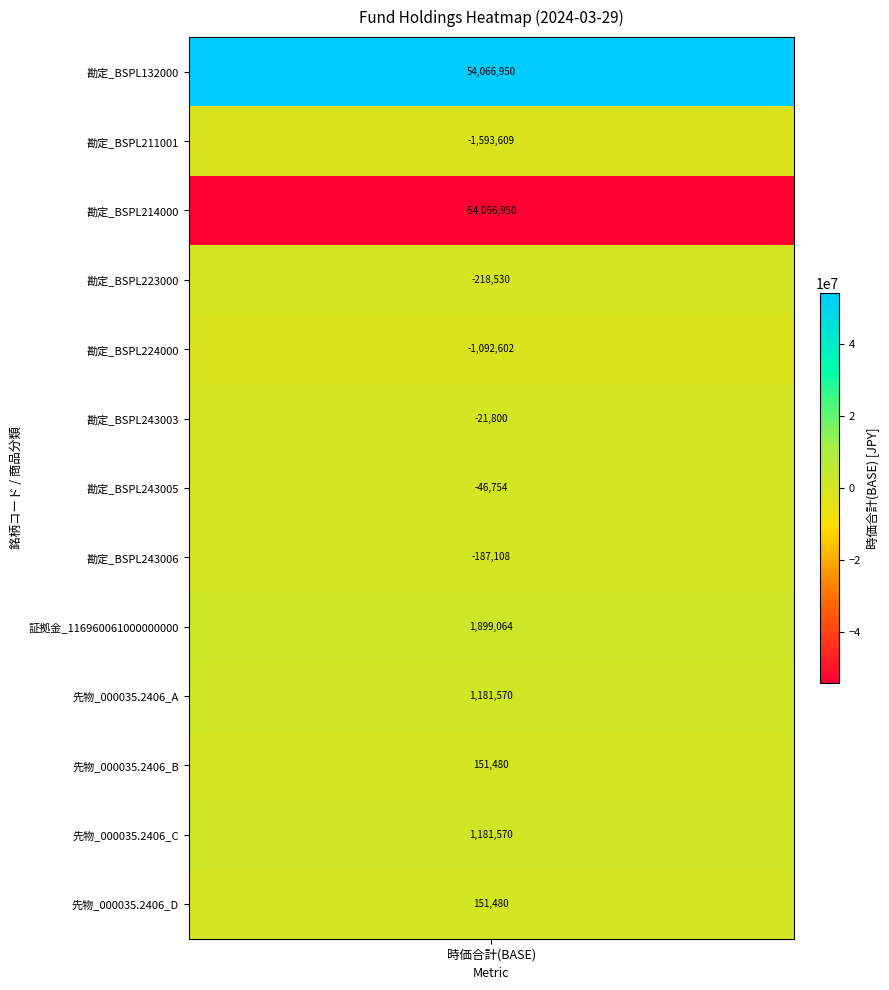

How many negative values does the 勘定_BSPL243003 series have?

1